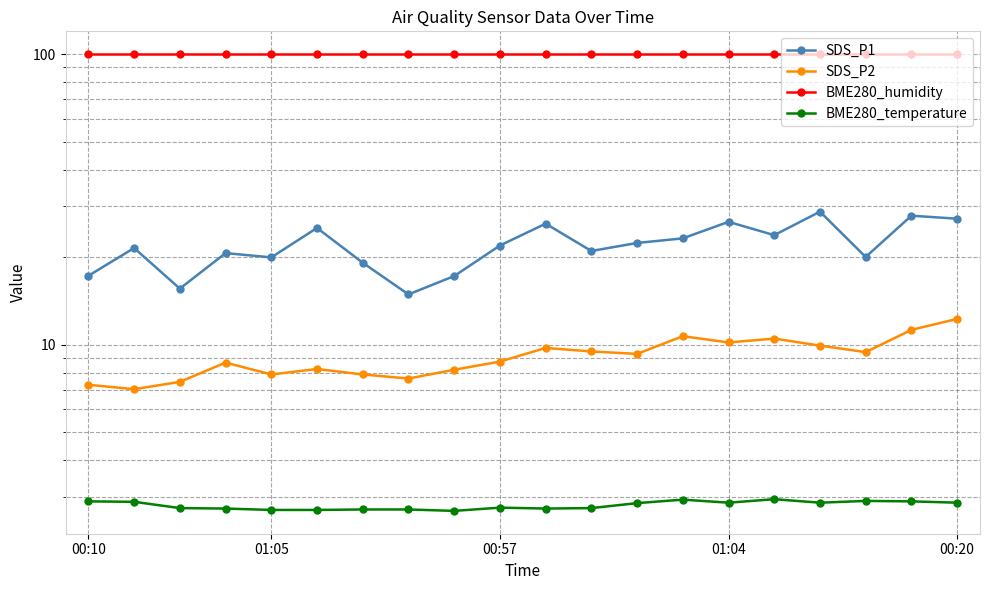

The value of BME280_temperature at 01:05 is 2.7. True or false?

True